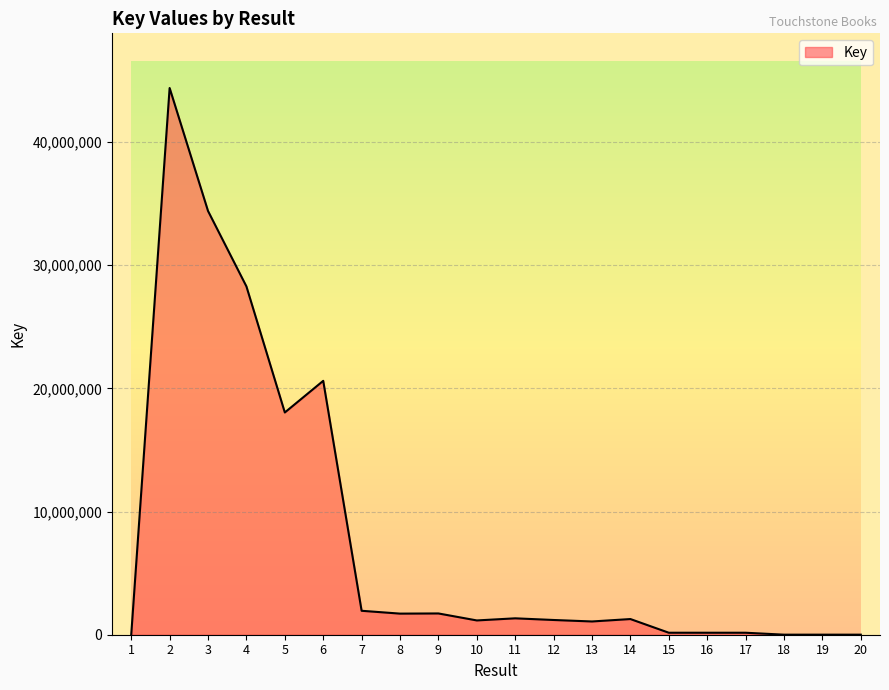

Reading left to right, extract all data points from this chart.

1=136	2=44389570	3=34404996	4=28278638	5=18045456	6=20613909	7=1943648	8=1713399	9=1726962	10=1159889	11=1331349	12=1196069	13=1076113	14=1272518	15=161526	16=161079	17=160906	18=4307	19=4691	20=4310